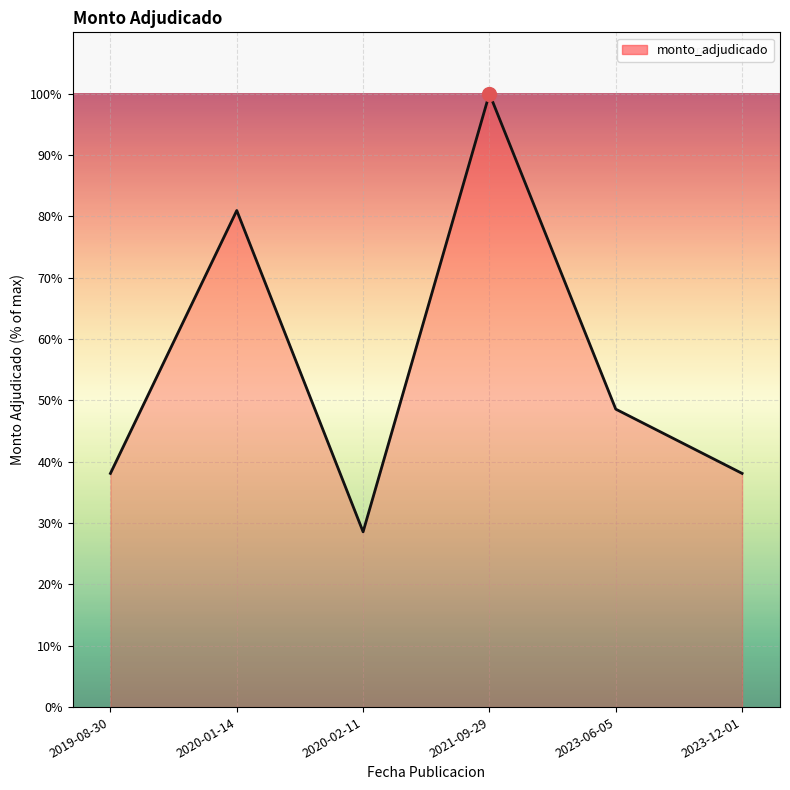

Reading left to right, transcribe all the data shown in this chart.

2019-08-30=38.1	2020-01-14=81.0	2020-02-11=28.6	2021-09-29=100.0	2023-06-05=48.6	2023-12-01=38.1